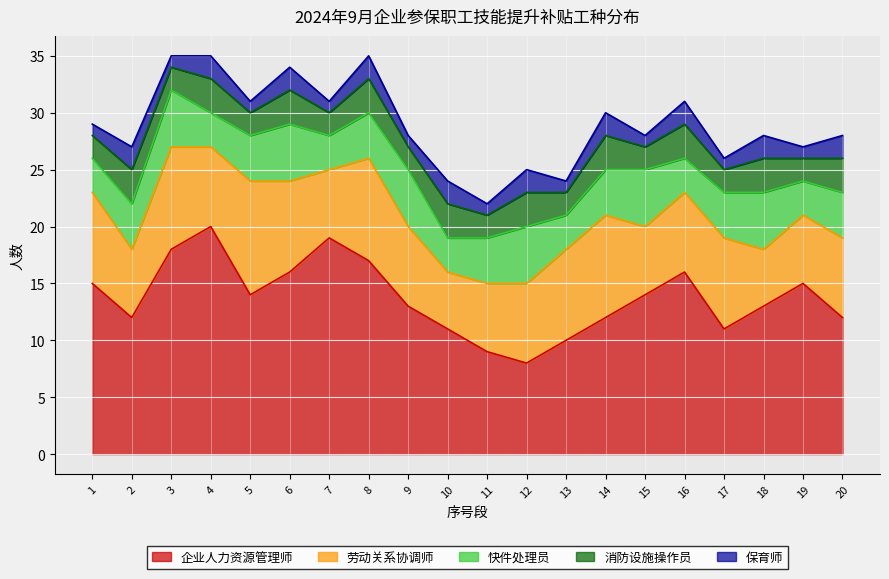

At 13, list the series in order from largest to smallest.

企业人力资源管理师, 劳动关系协调师, 快件处理员, 消防设施操作员, 保育师